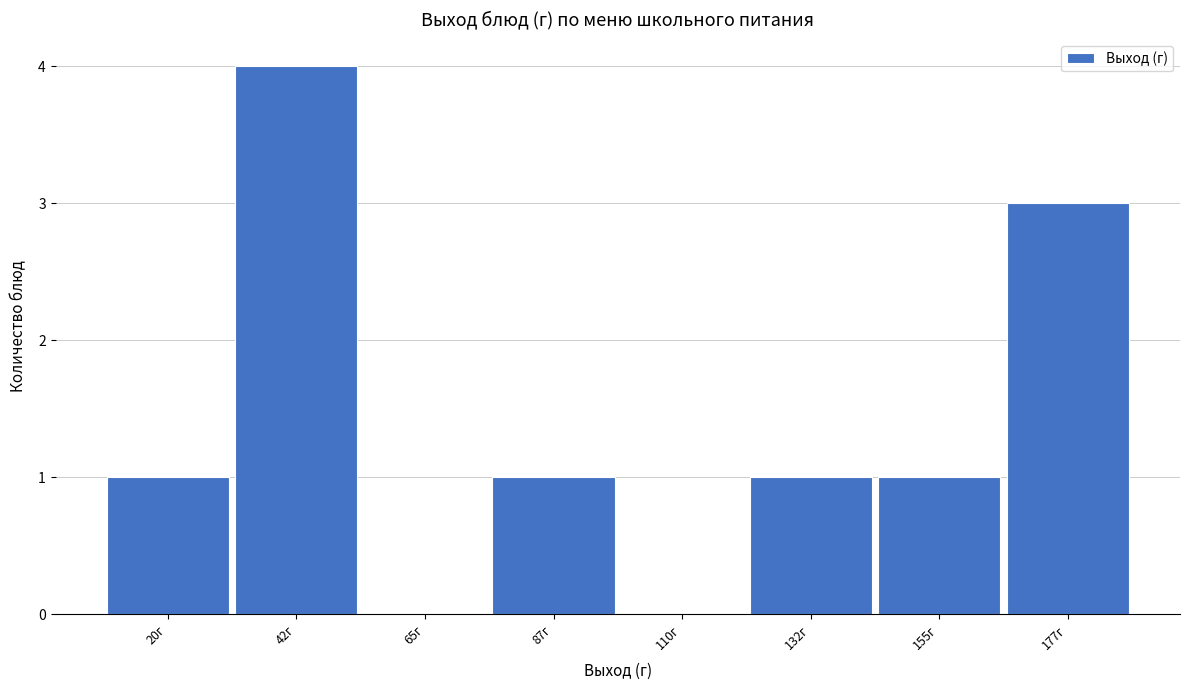

Reading right to left, list all the values displayed in this chart.

177г=3	155г=1	132г=1	110г=0	87г=1	65г=0	42г=4	20г=1